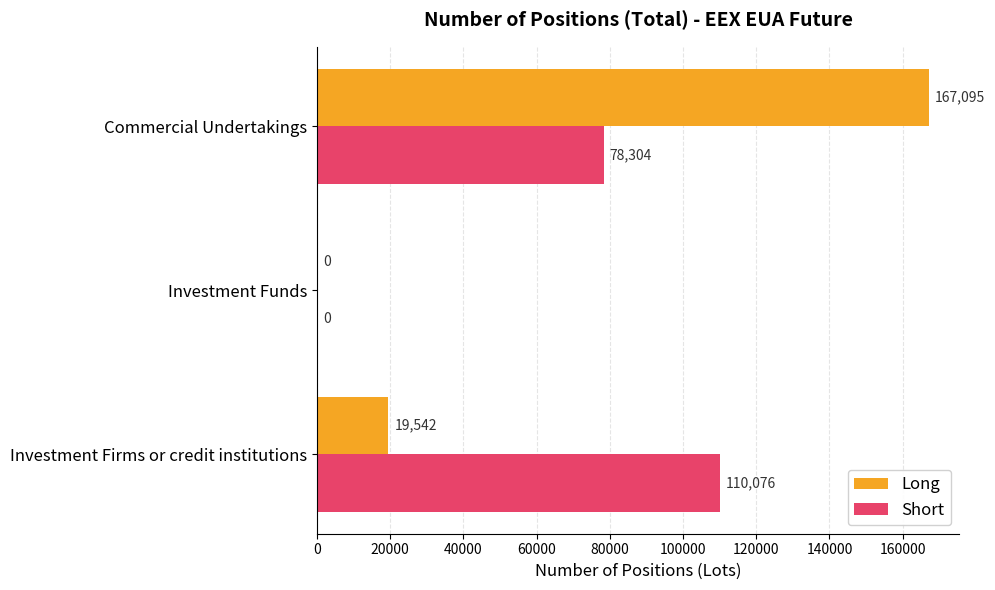

Which label corresponds to the largest value in the chart?

Commercial Undertakings